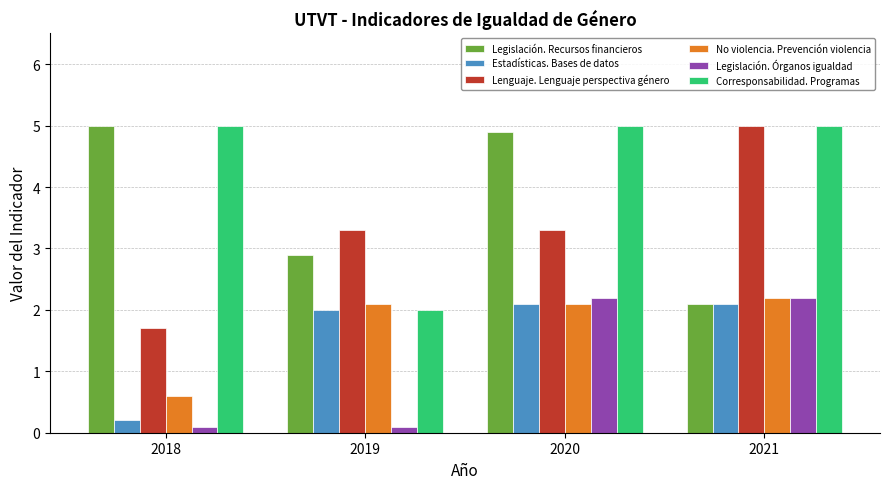

Does the chart contain stacked bars?

No